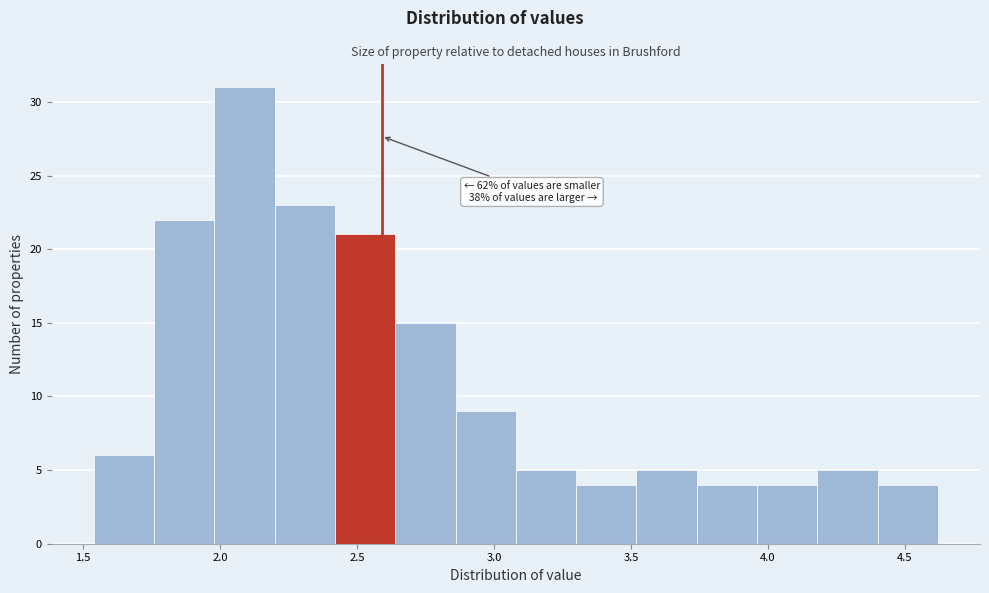

Over which range of the x-axis is the bar tallest?

1.98 to 2.20